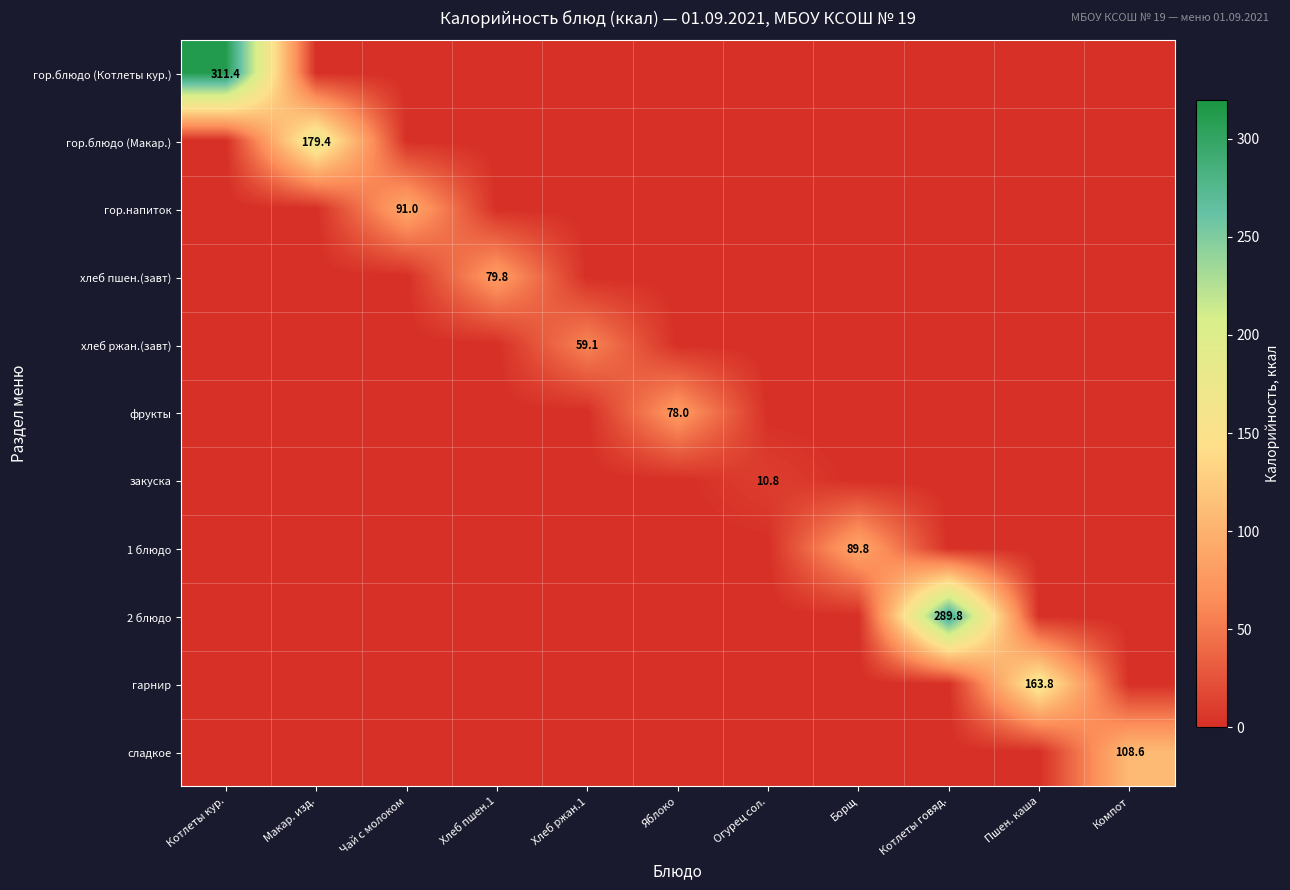

At Макар. изд., list the series in order from smallest to largest.

гор.блюдо (Котлеты кур.), гор.напиток, хлеб пшен.(завт), хлеб ржан.(завт), фрукты, закуска, 1 блюдо, 2 блюдо, гарнир, сладкое, гор.блюдо (Макар.)